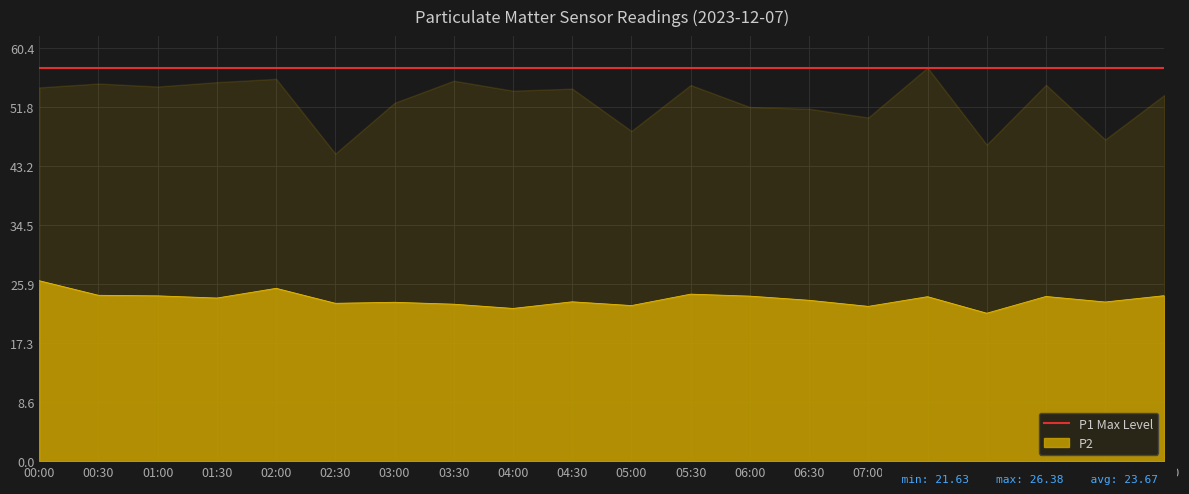

Is it true that P2 equals 24.2 at 01:00?

True